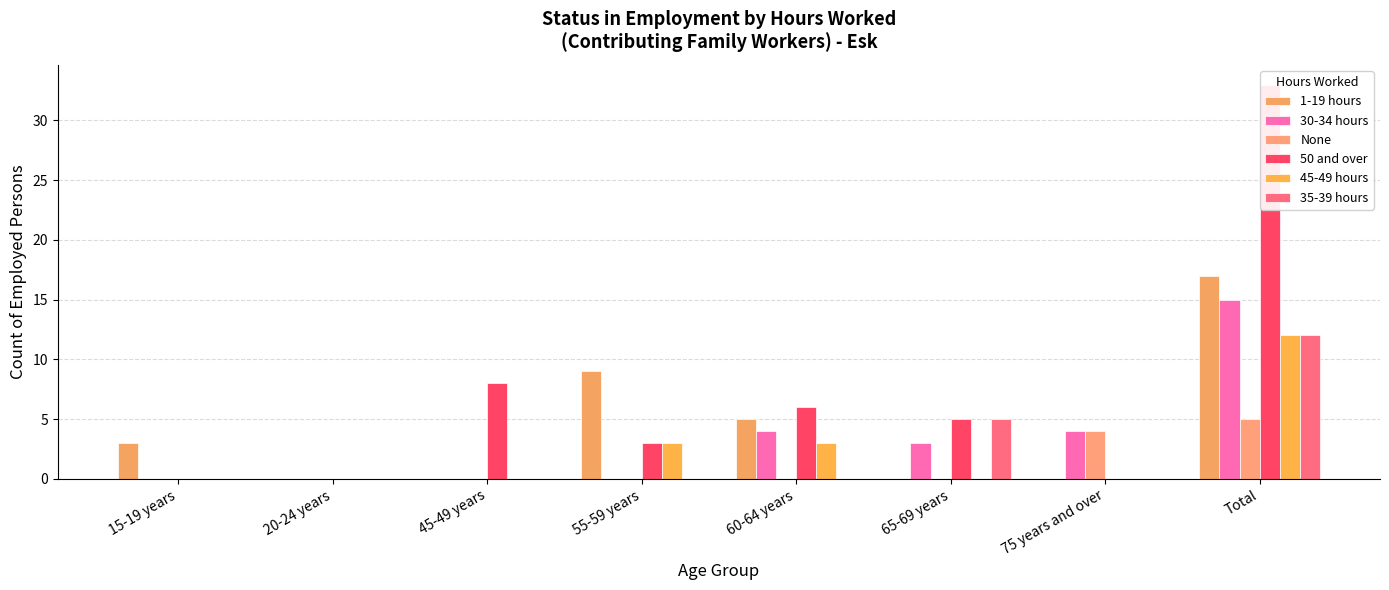

Are the bars grouped side by side (vs. stacked)?

Yes